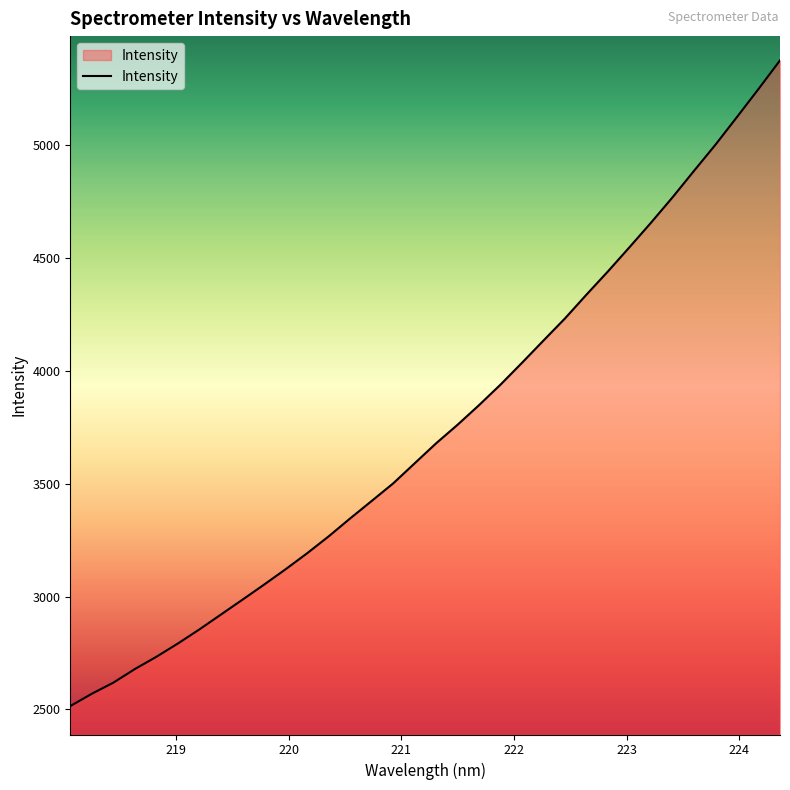

How many categories are shown in the chart?

34